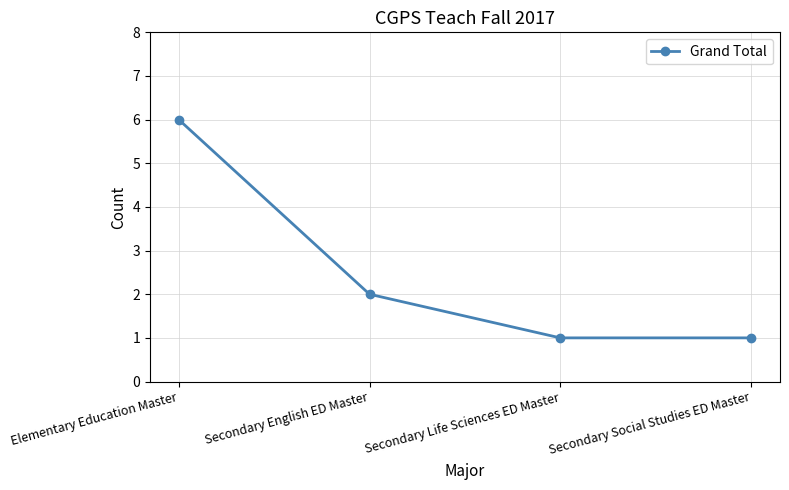

What is the change in value from Elementary Education Master to Secondary Life Sciences ED Master?

-5